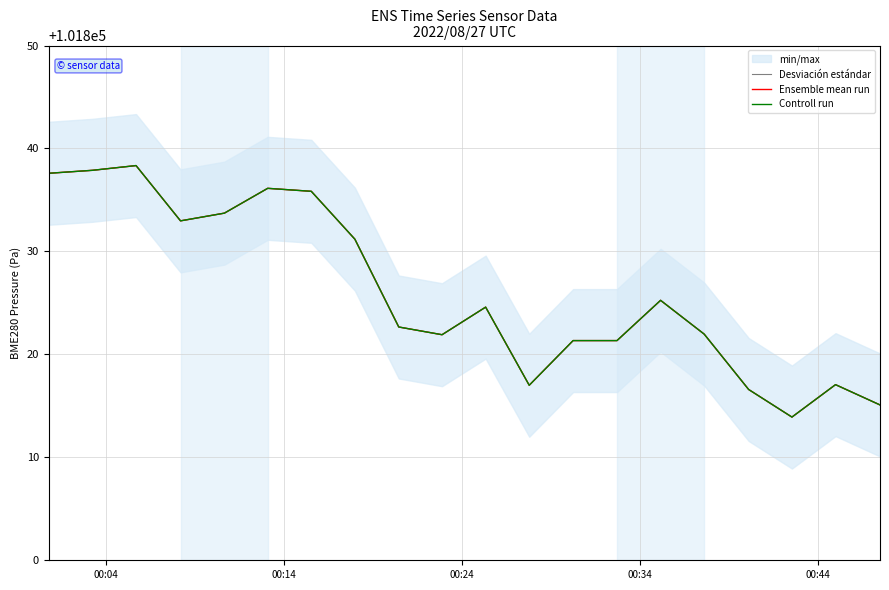

Where is the first local minimum for Desviación estándar?

00:34